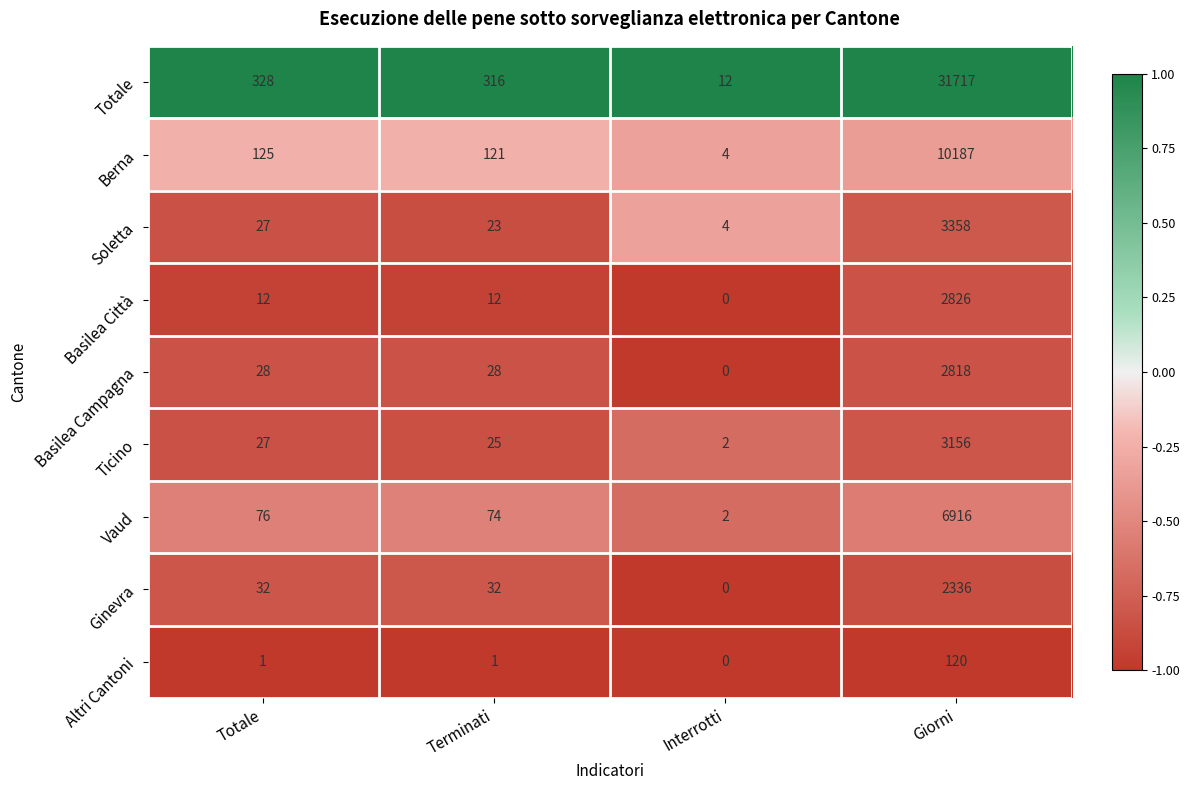

Which series has the largest total across all categories?

Totale